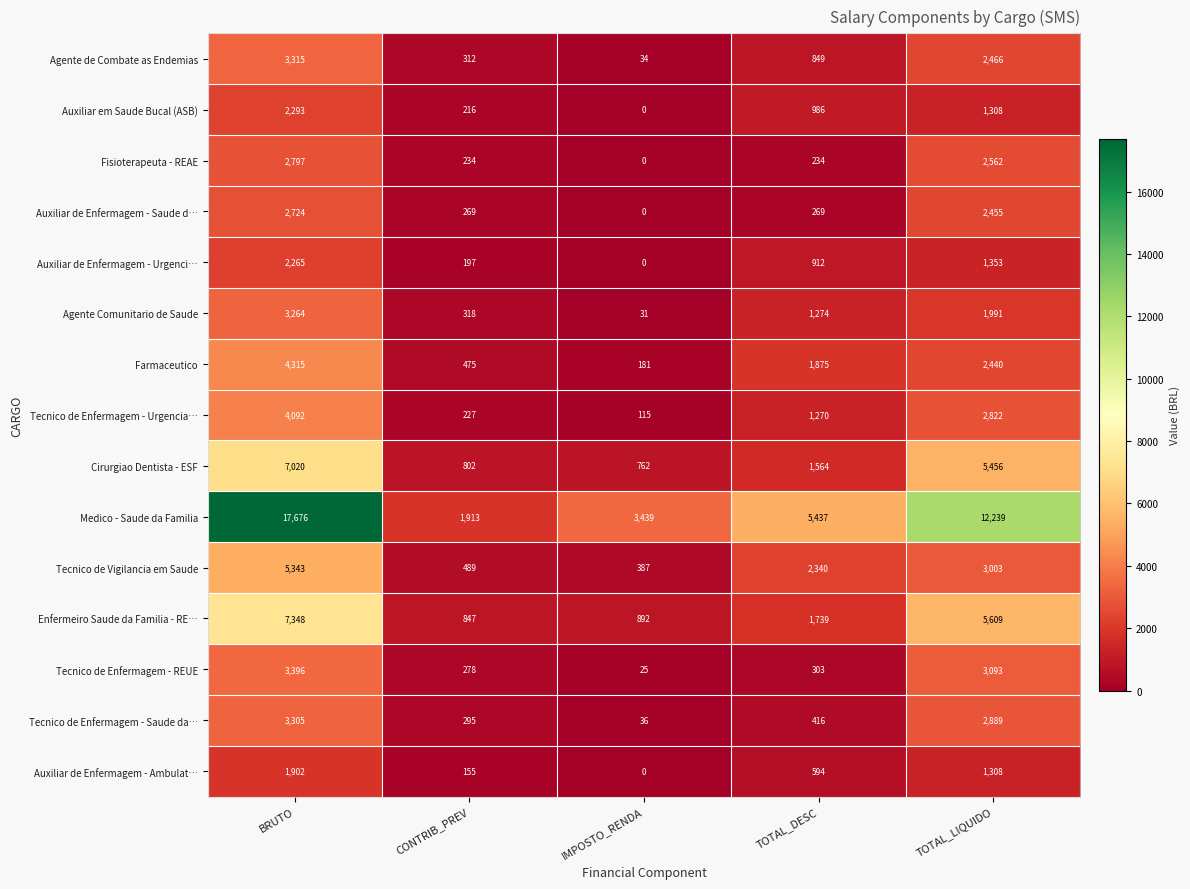

Which series changed the most between CONTRIB_PREV and TOTAL_LIQUIDO?

Medico - Saude da Familia